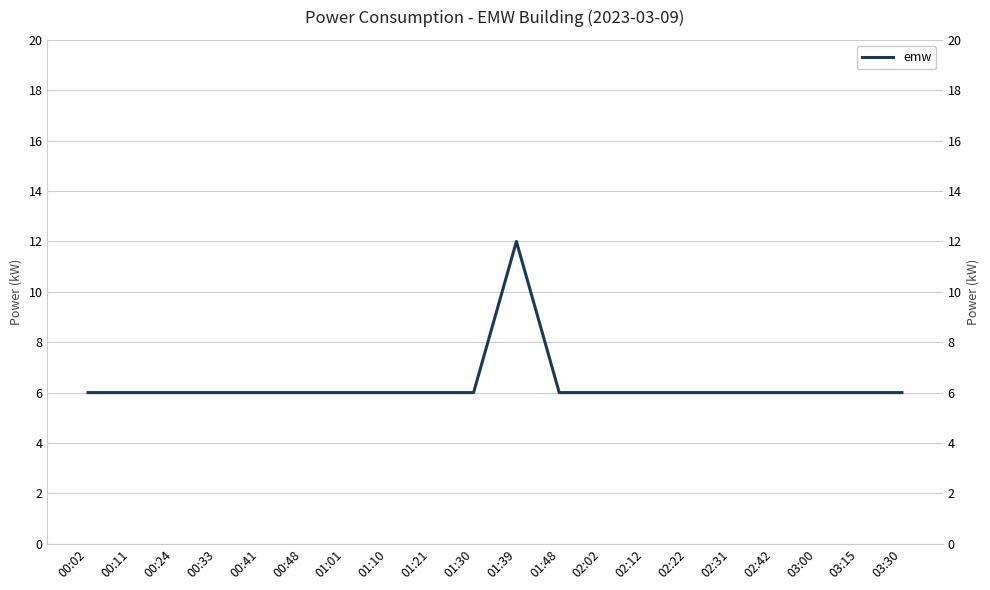

Reading left to right, list all the values displayed in this chart.

00:02=6	00:11=6	00:24=6	00:33=6	00:41=6	00:48=6	01:01=6	01:10=6	01:21=6	01:30=6	01:39=12	01:48=6	02:02=6	02:12=6	02:22=6	02:31=6	02:42=6	03:00=6	03:15=6	03:30=6